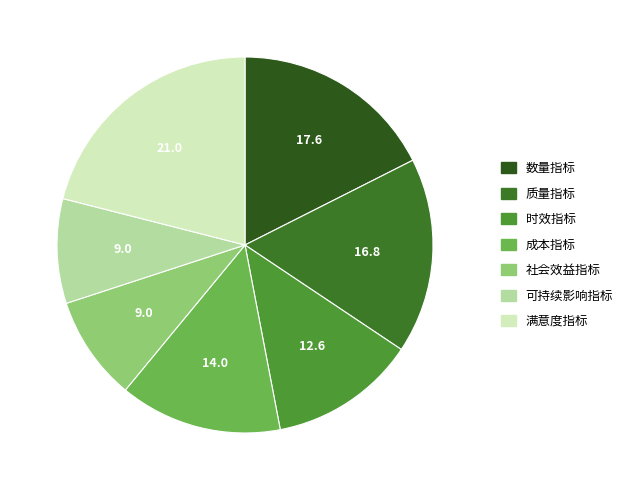

Count the number of slices in the pie.

7